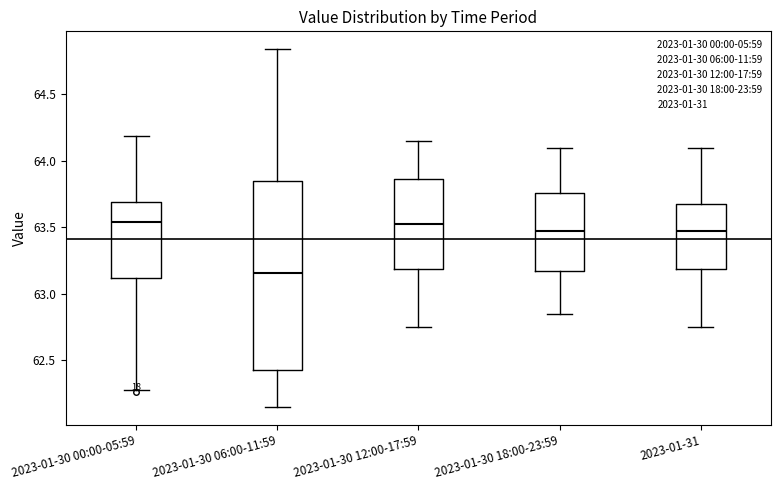

Reading left to right, transcribe this box plot: for each box, give where its median line is, the range the box spans, and where its two whiskers end, as read against the y-axis. The values are not printed on the chart, so give them approximately, as read against the axis.

2023-01-30 00:00-05:59: median 63.55, box 63.10 to 63.70, whiskers 62.30 to 64.20
2023-01-30 06:00-11:59: median 63.15, box 62.45 to 63.85, whiskers 62.15 to 64.85
2023-01-30 12:00-17:59: median 63.55, box 63.20 to 63.85, whiskers 62.75 to 64.15
2023-01-30 18:00-23:59: median 63.50, box 63.20 to 63.75, whiskers 62.85 to 64.10
2023-01-31: median 63.50, box 63.20 to 63.70, whiskers 62.75 to 64.10